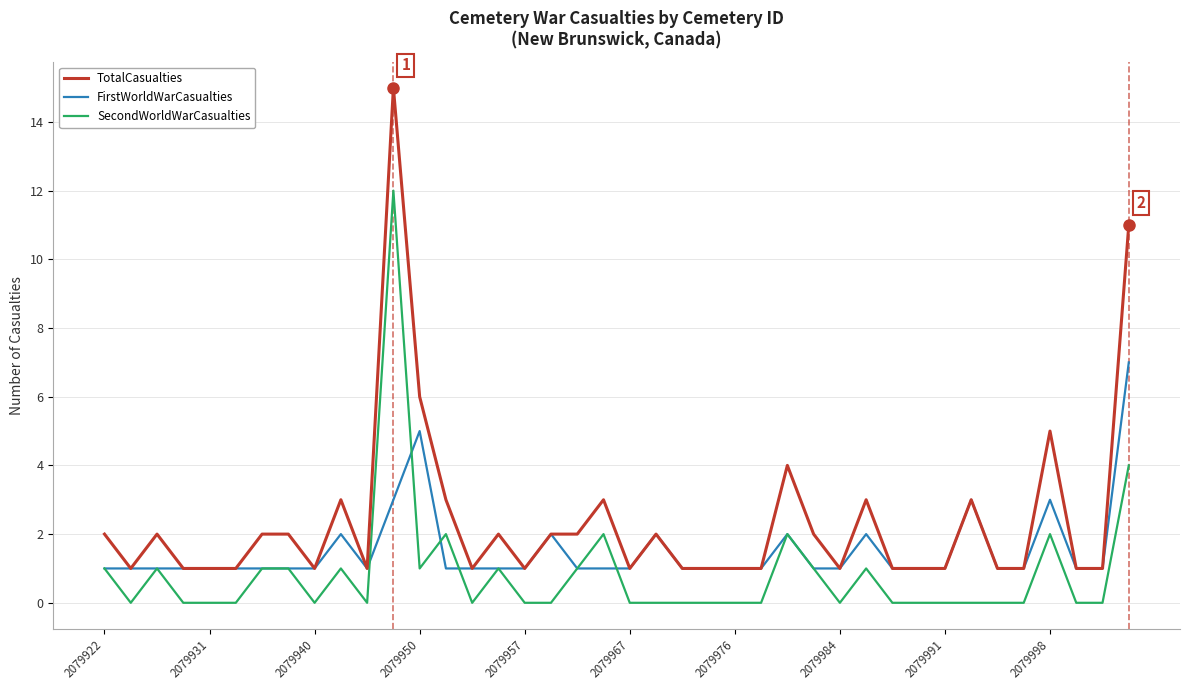

Which series has the largest total across all categories?

TotalCasualties